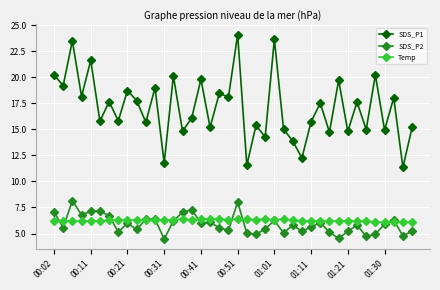

Which series has the largest total across all categories?

SDS_P1